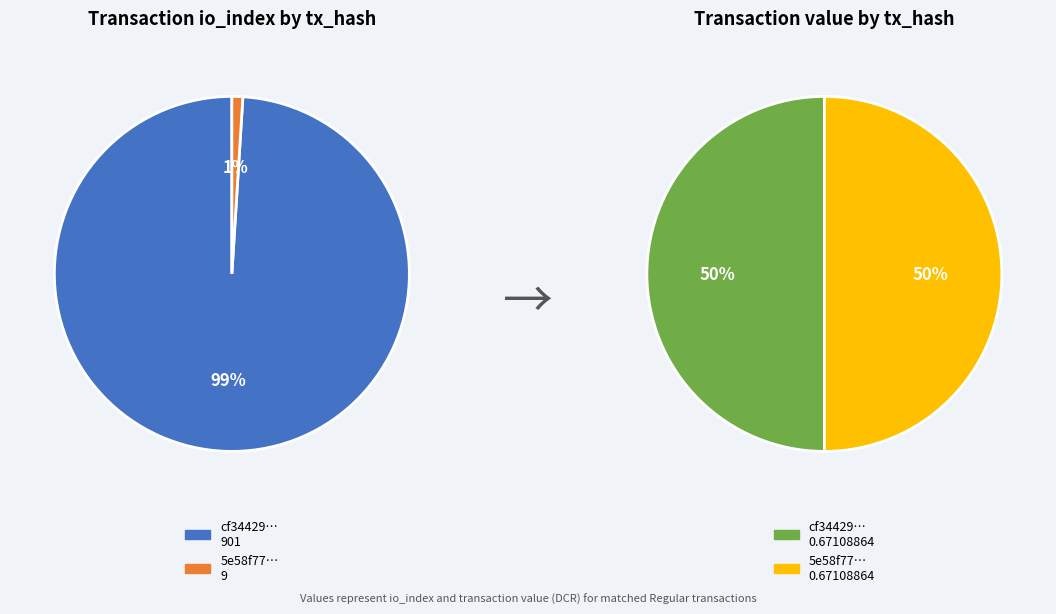

Between values_value and values_io_index, which is larger?

values_io_index